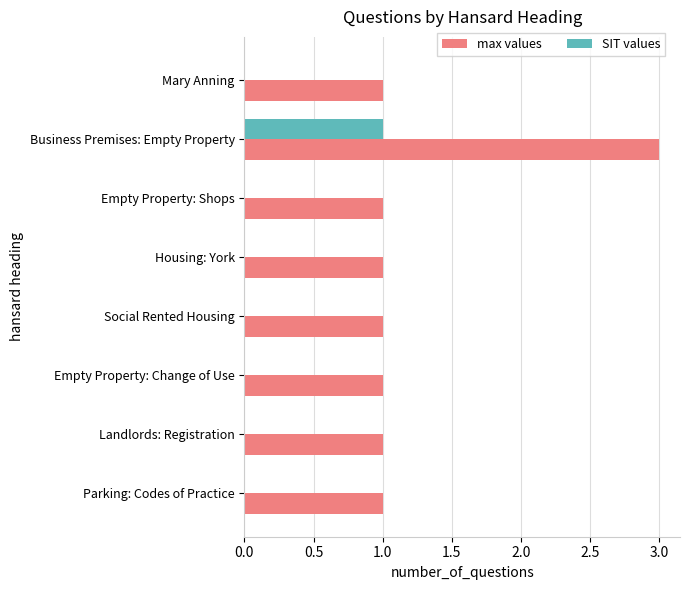

What is the sum of all max values values?

10